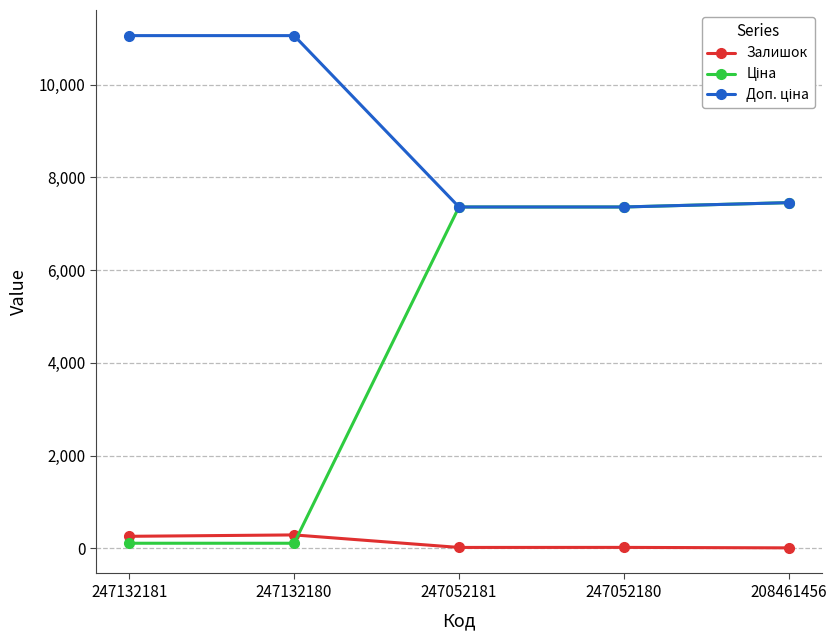

How many categories are shown in the chart?

5